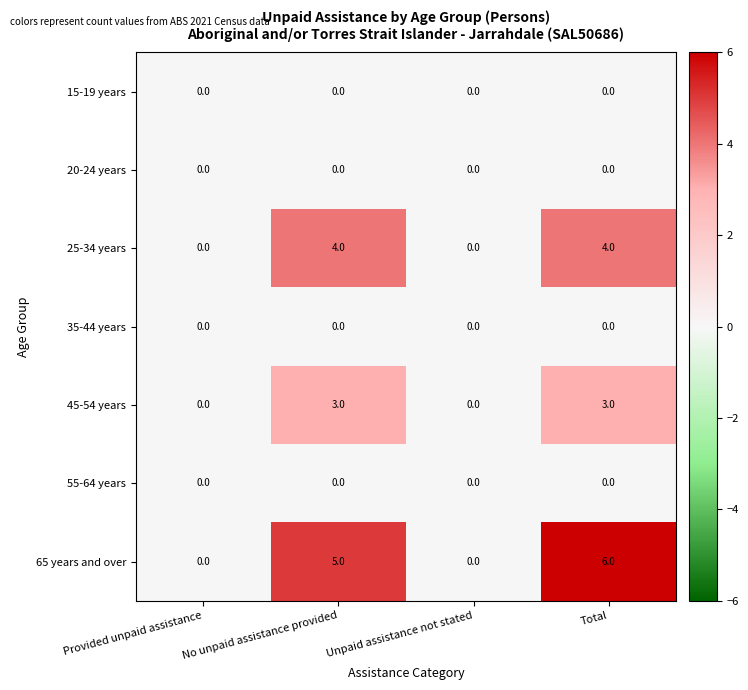

What is the sum of all 65 years and over values?

11